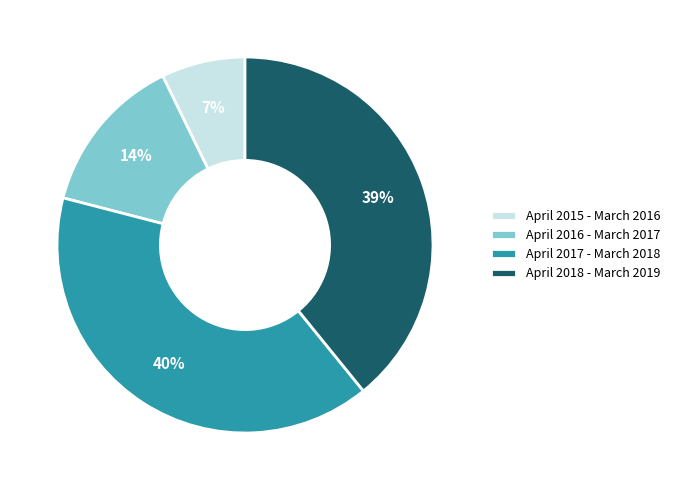

Which has a higher value, April 2018 - March 2019 or April 2015 - March 2016?

April 2018 - March 2019